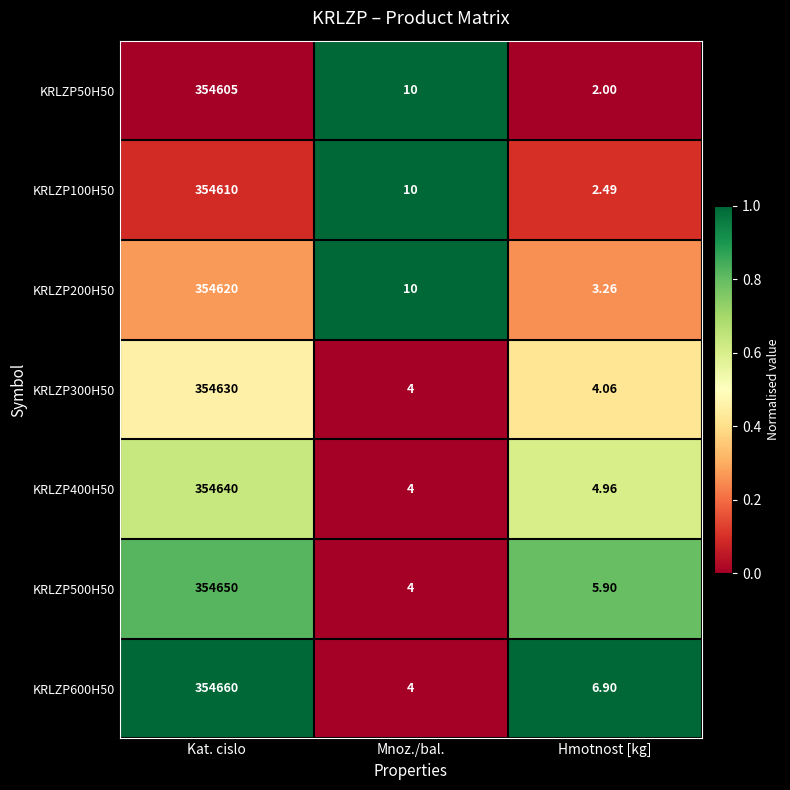

Which series has the largest total across all categories?

KRLZP600H50